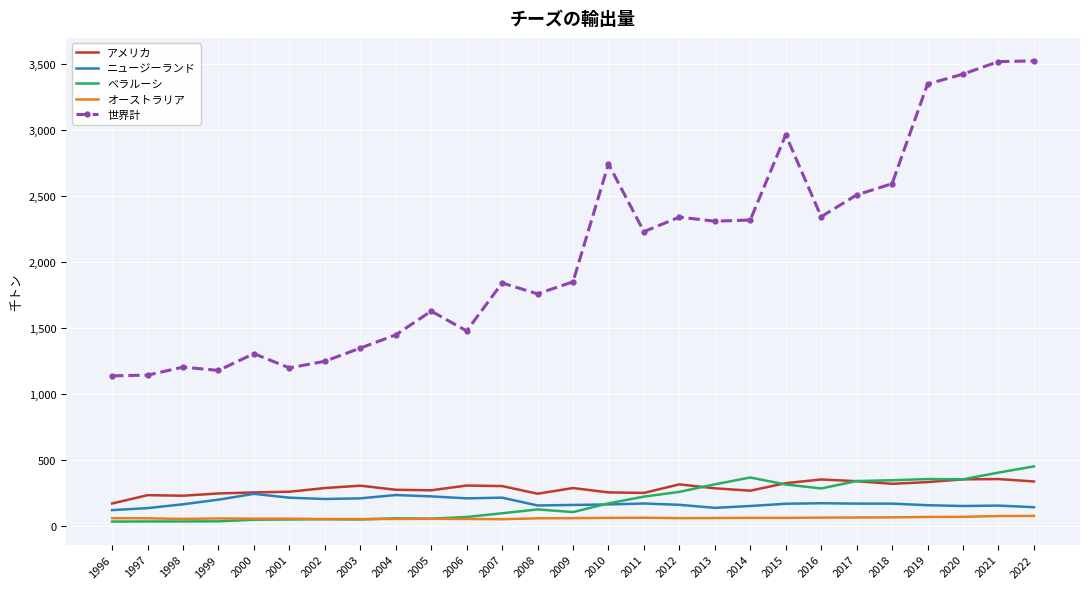

What is the difference between the highest and lowest values at 1996?

1104